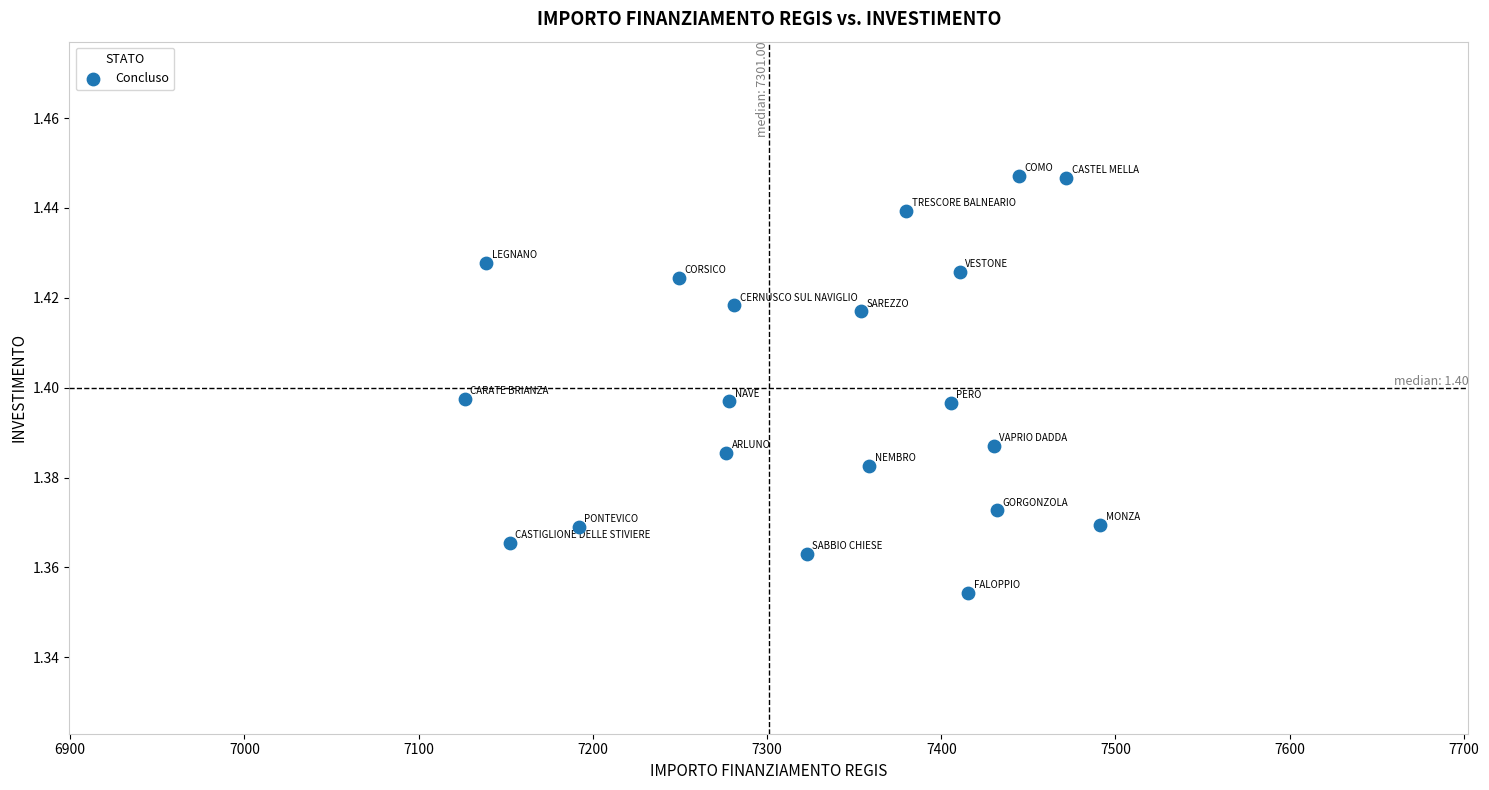

What is the range of X values (max minus min)?

364.7